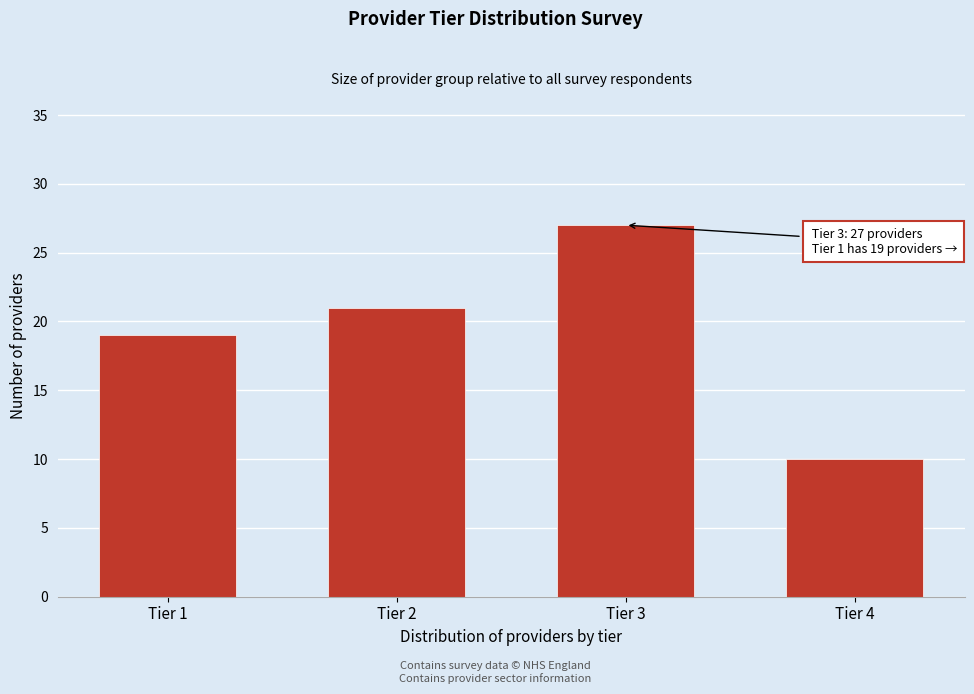

Reading left to right, extract all data points from this chart.

Tier 1=19	Tier 2=21	Tier 3=27	Tier 4=10